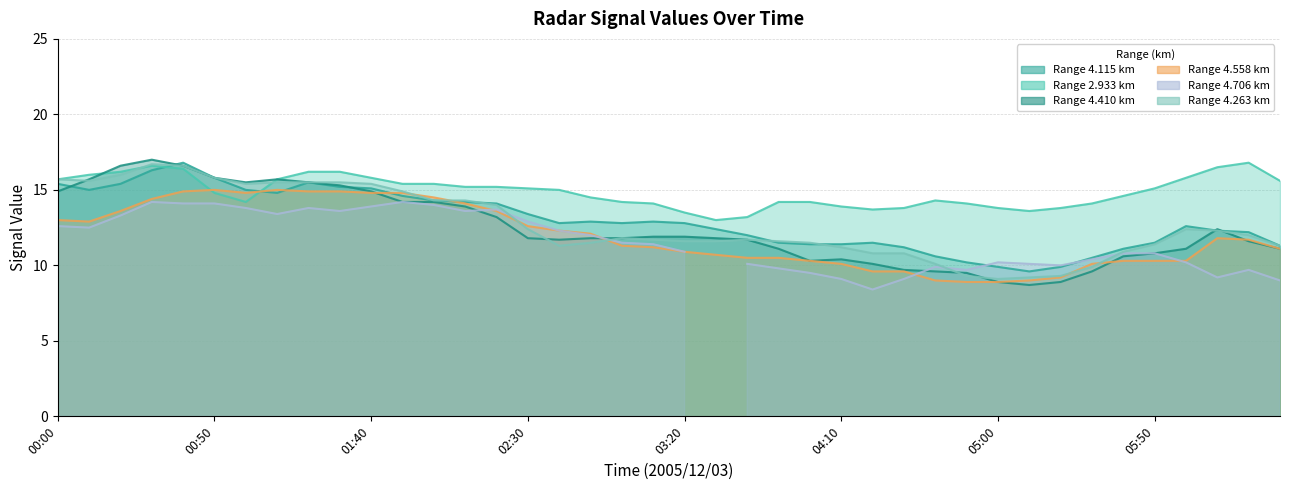

At how many categories does at least one series exceed 15?

21